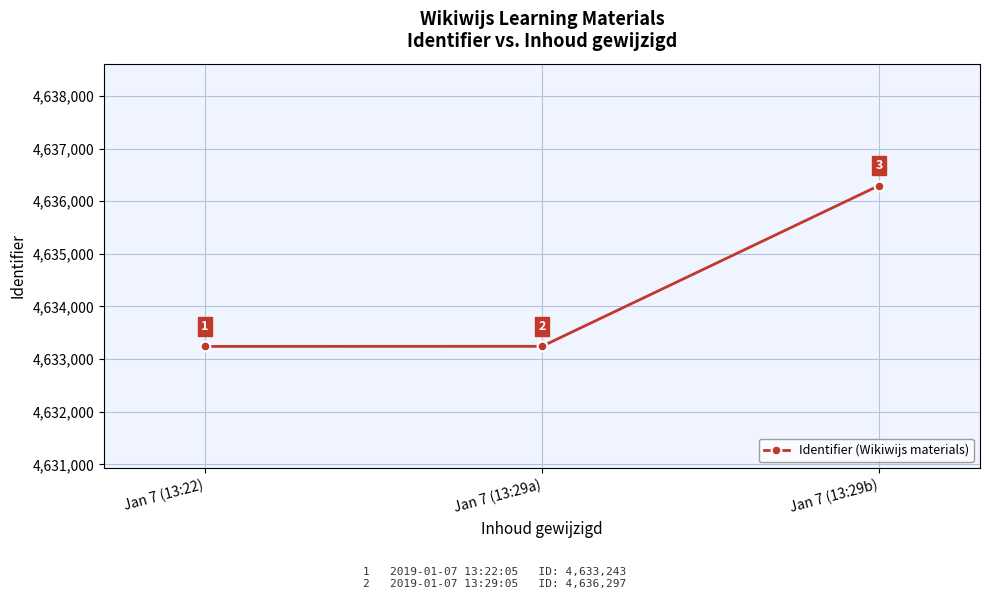

How many series are shown in this chart?

1